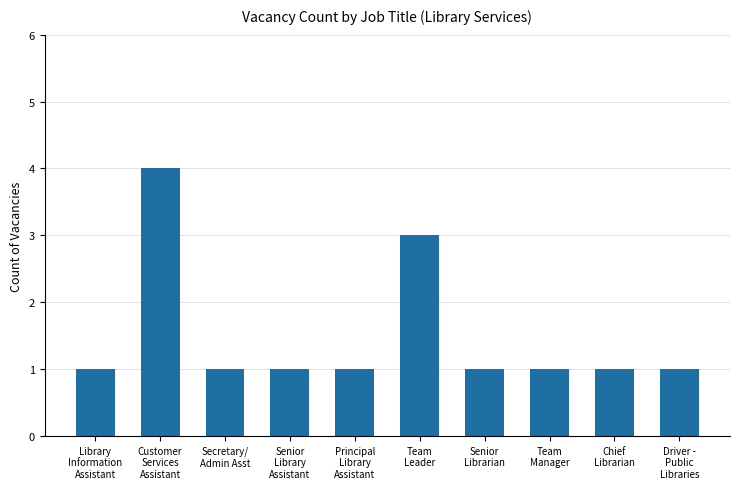

What is the sum of all values?

15